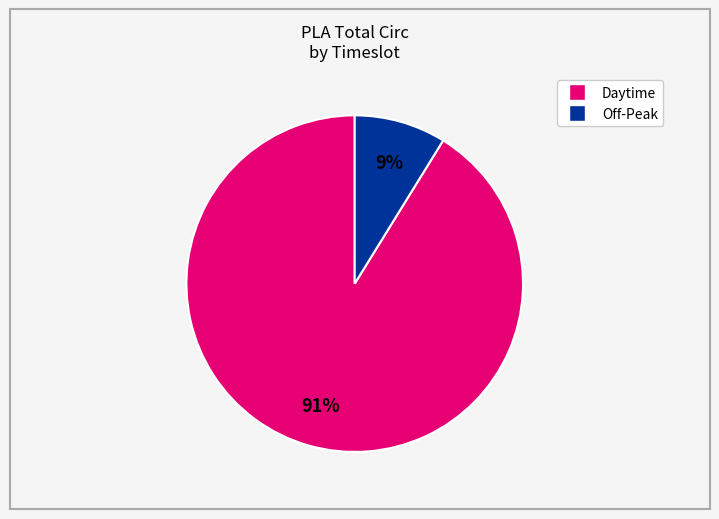

To the nearest percent, what is the average slice percentage?

50%